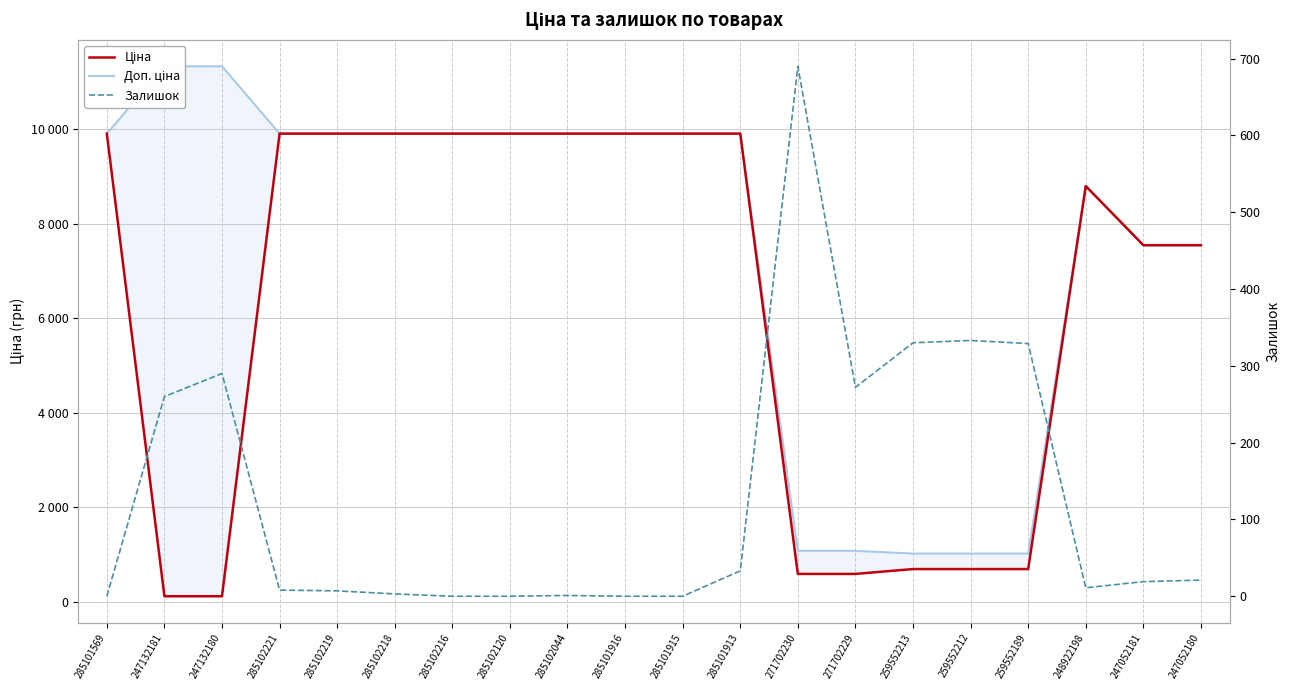

Rank the series by their maximum value, from lowest to highest.

Залишок, Ціна, Доп. ціна